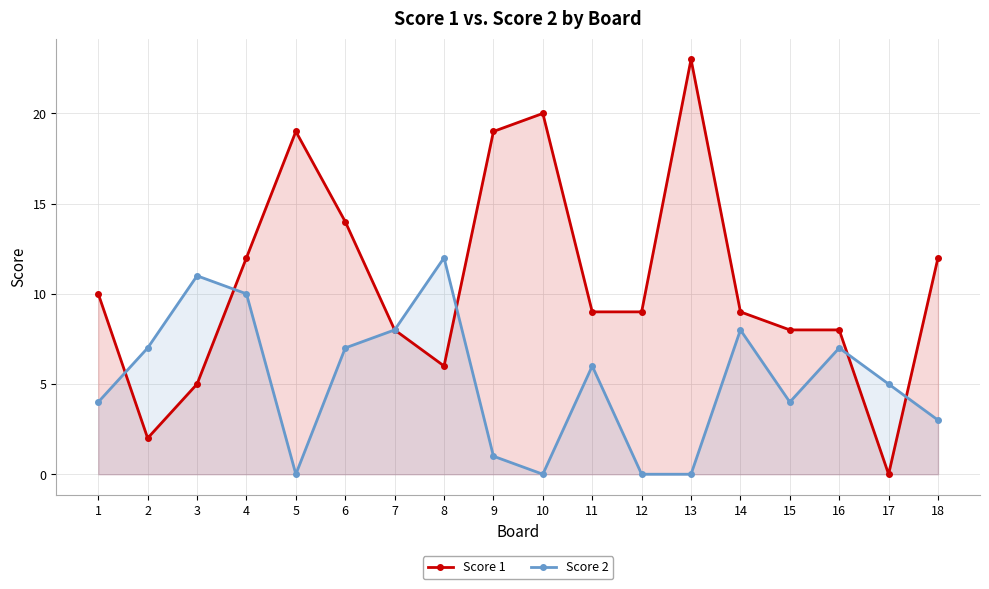

How many lines are shown in the chart?

2